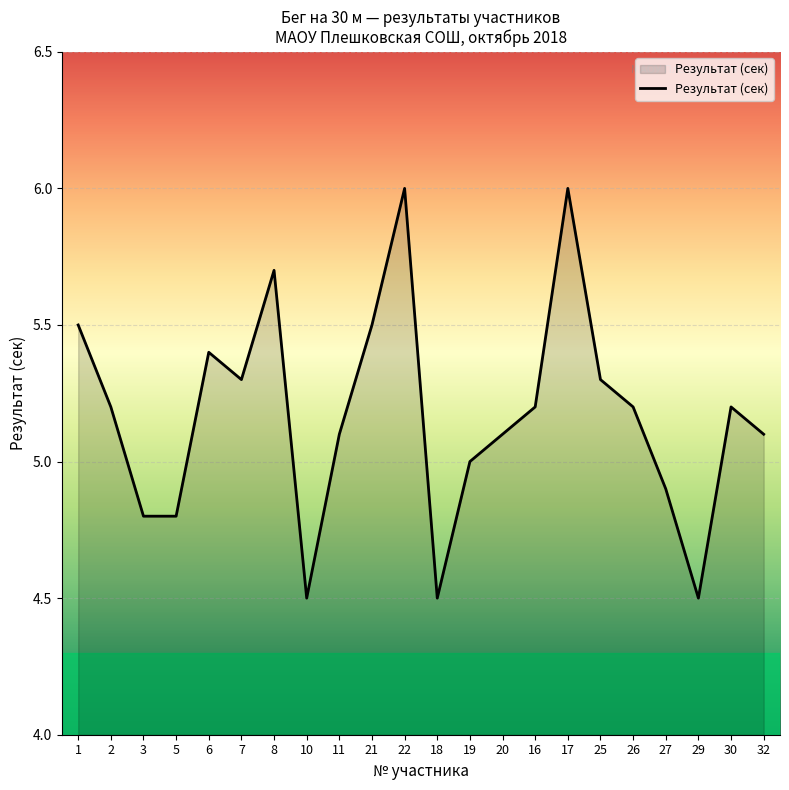

Between 3 and 18, which is larger?

3